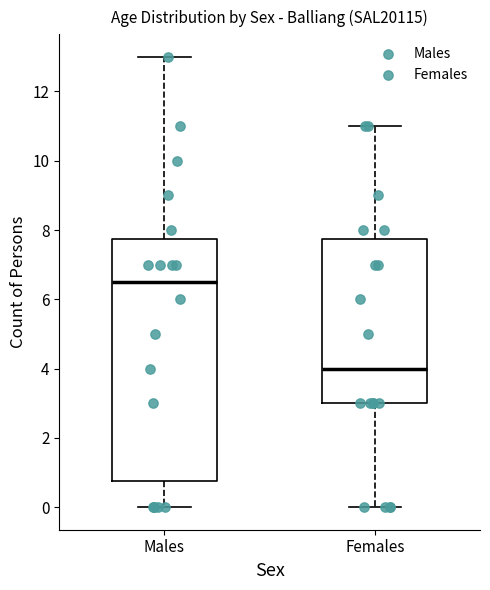

Comparing the boxes themselves (not the whiskers), which one is the tallest?

Males